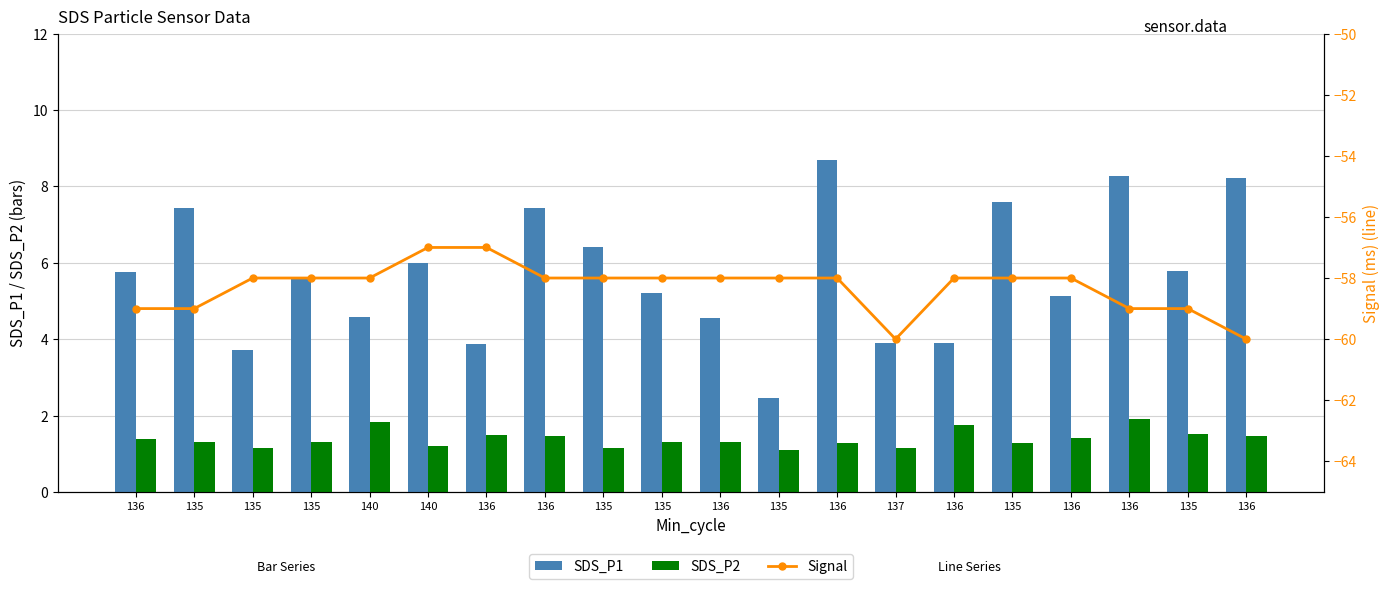

True or false: SDS_P1 has a value of 5.8 at 135.

True